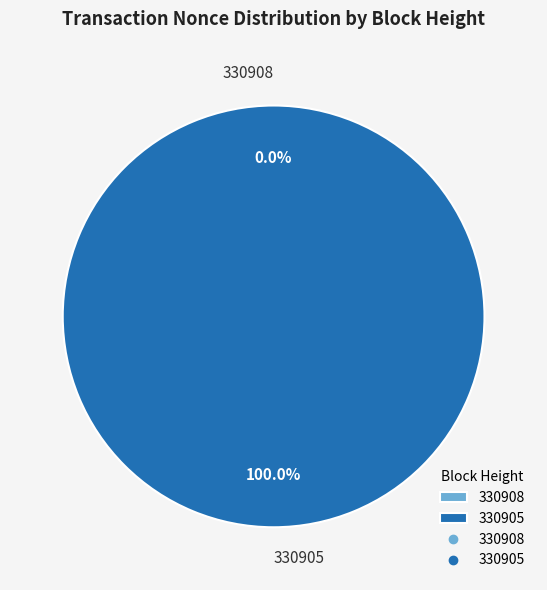

What is the largest slice in the pie chart?

330905